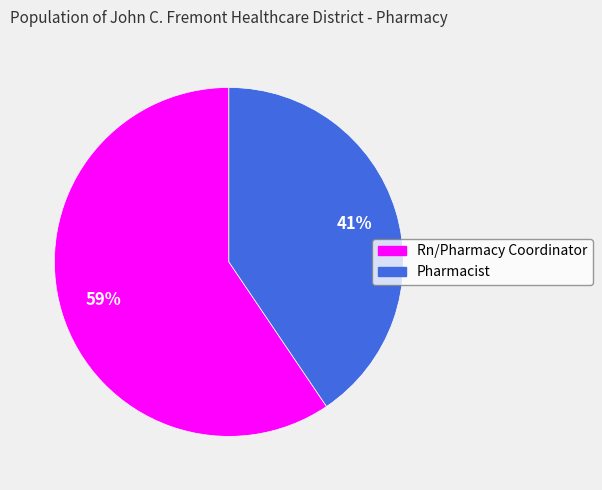

Which category has the smallest portion of the pie?

Pharmacist